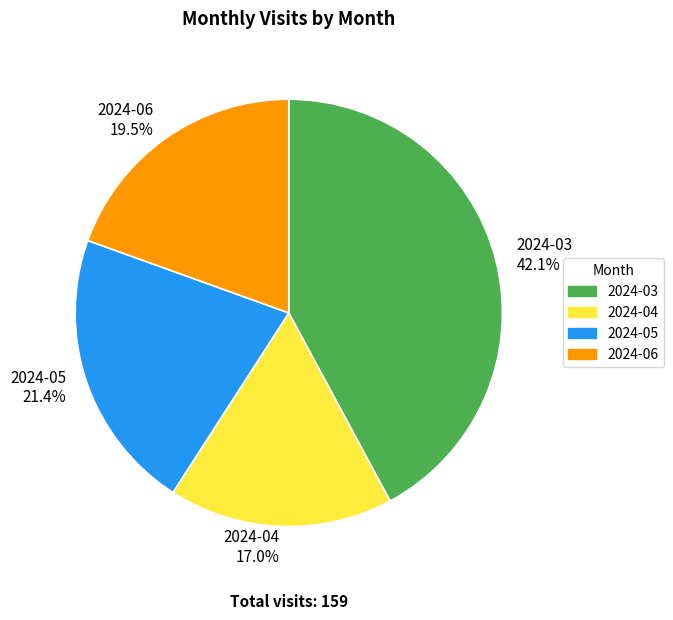

Combined, do 2024-04 and 2024-03 account for over 50%?

Yes